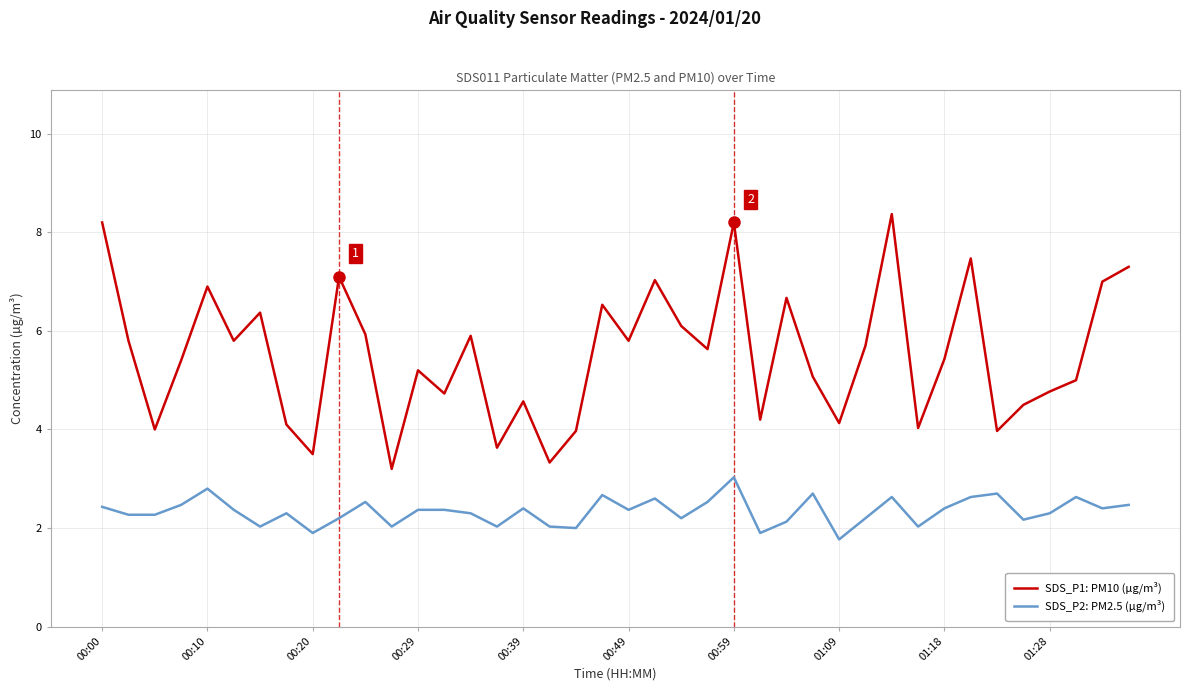

True or false: SDS_P2: PM2.5 (µg/m³) and SDS_P1: PM10 (µg/m³) cross at least once.

False